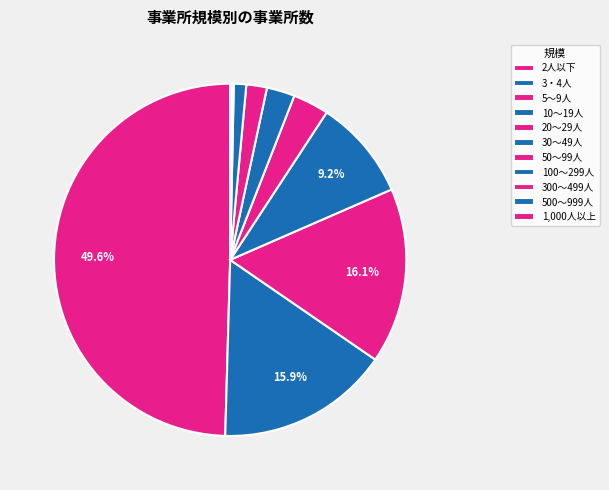

How many segments does this pie chart have?

11